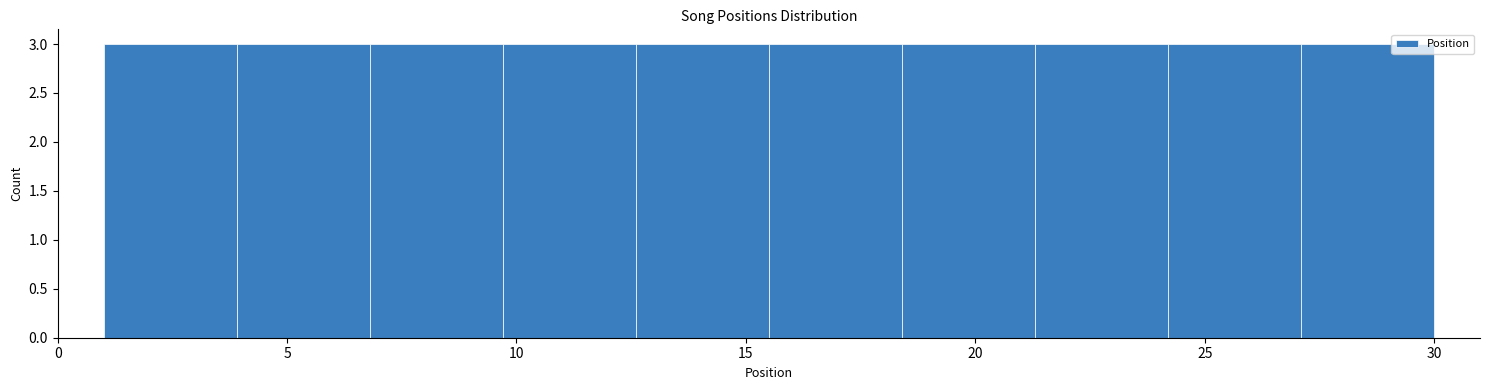

Reading left to right, list every bar in this chart as the range it spans on the x-axis followed by its height. Neither the bar edges nor the heights are printed on the chart, so give them approximately, as read against the axes.

1.0 to 3.9: 3
3.9 to 6.8: 3
6.8 to 9.7: 3
9.7 to 12.6: 3
12.6 to 15.5: 3
15.5 to 18.4: 3
18.4 to 21.3: 3
21.3 to 24.2: 3
24.2 to 27.1: 3
27.1 to 30.0: 3